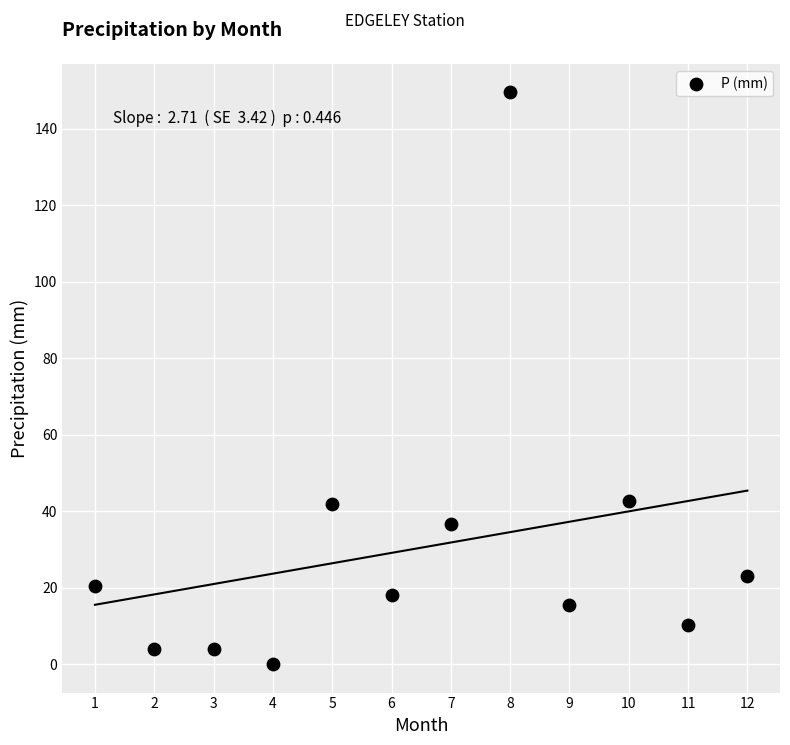

What is the average Y value?

30.4